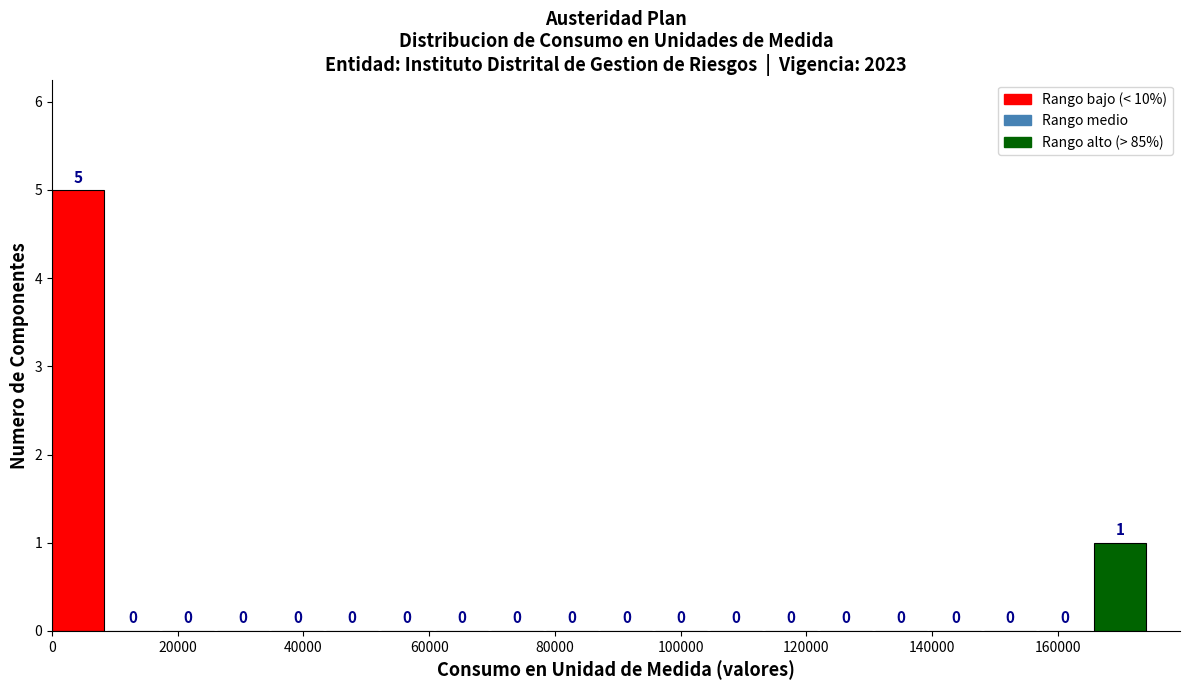

How tall is the bar that spans 166000 to 174000 on the x-axis? The bar edges are not printed on the chart, so give them approximately, as read against the axis.

1